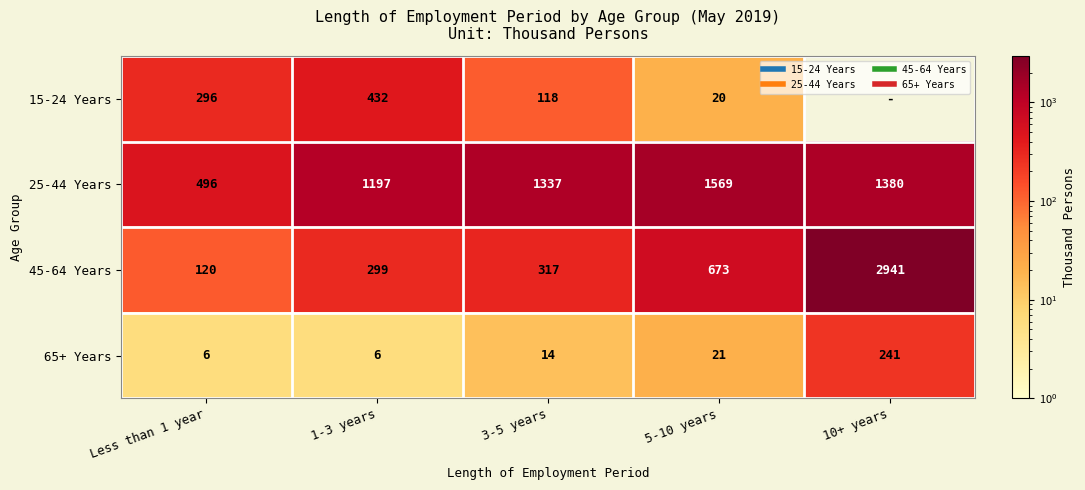

How many values in the 45-64 Years series are below 317?

2